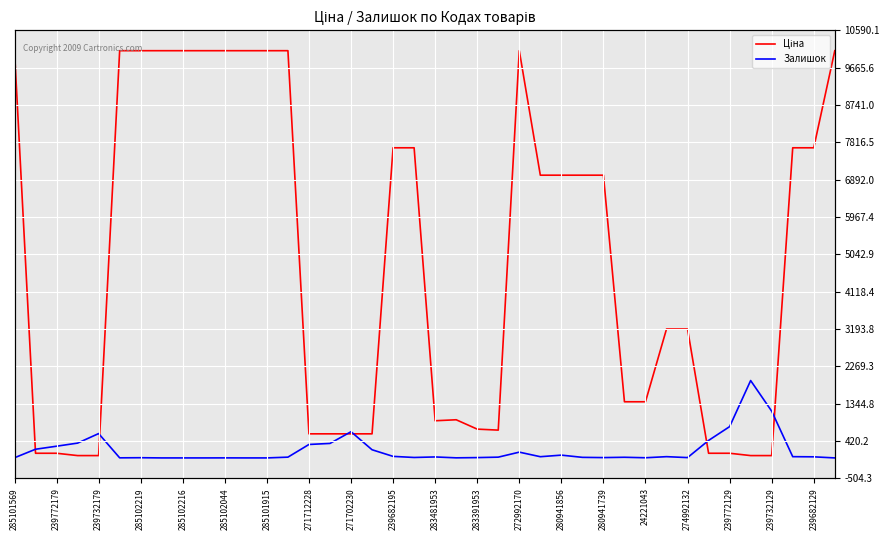

What is the difference between the maximum and minimum values in the Залишок series?

1916.0